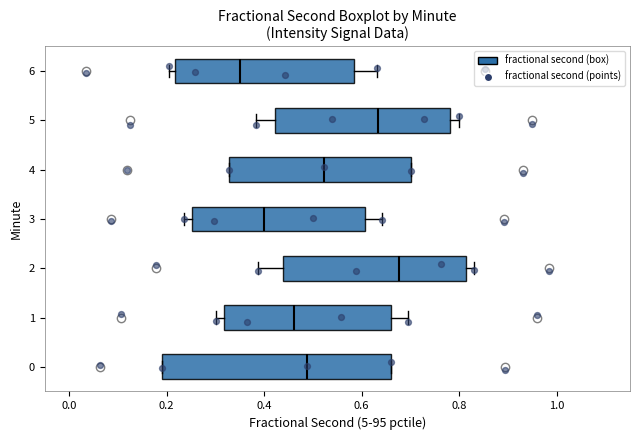

Which box's median line is the furthest to the left?

6